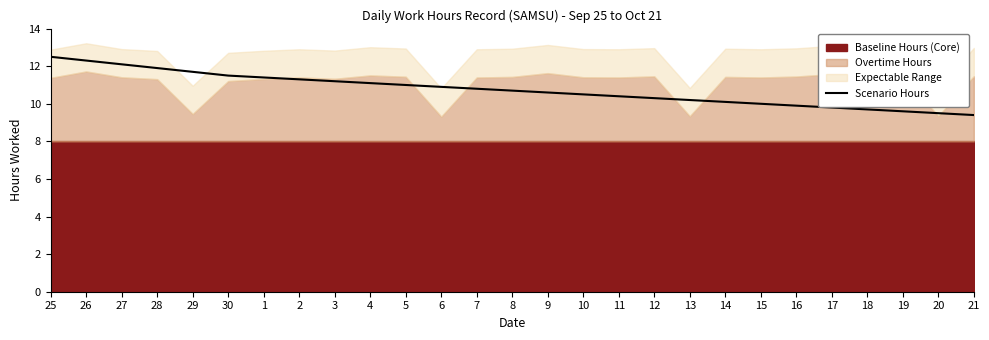

What is the average value?

10.8